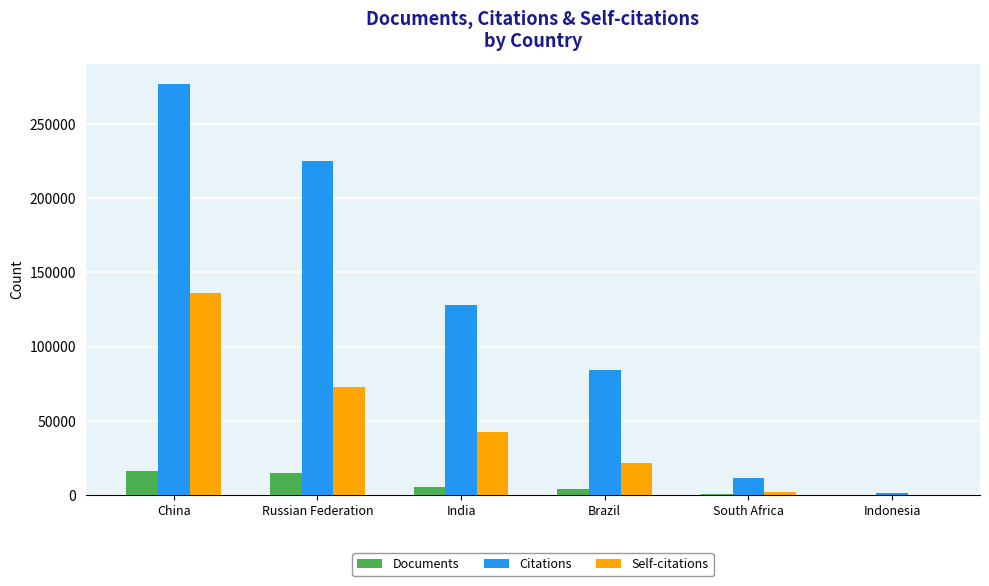

Which series has the largest total across all categories?

Citations